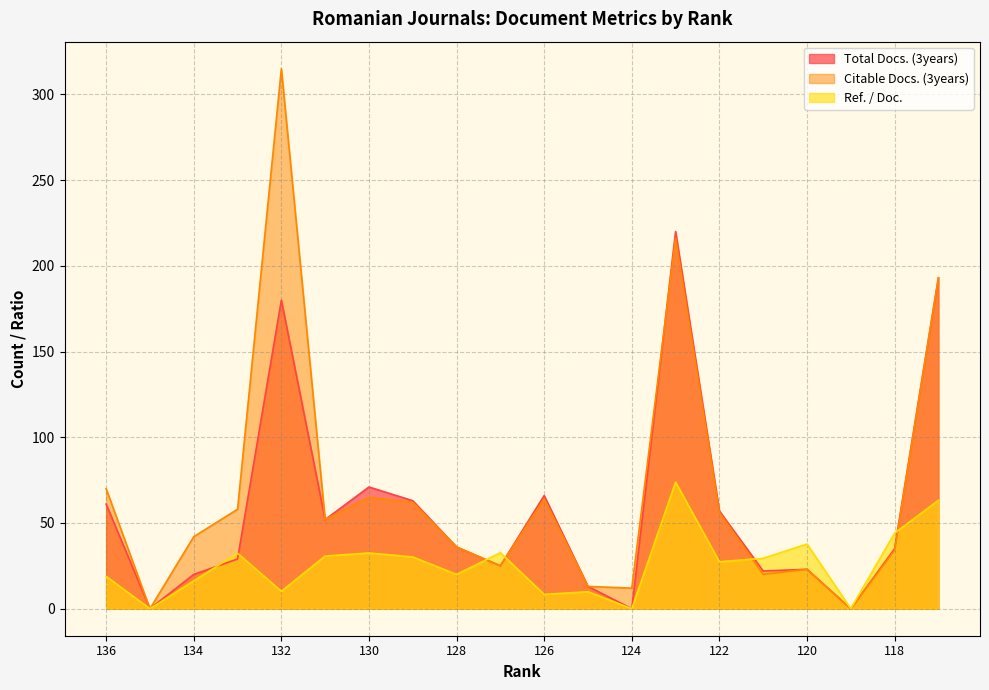

Is it true that Total Docs. (3years) equals 30.5 at 120?

False